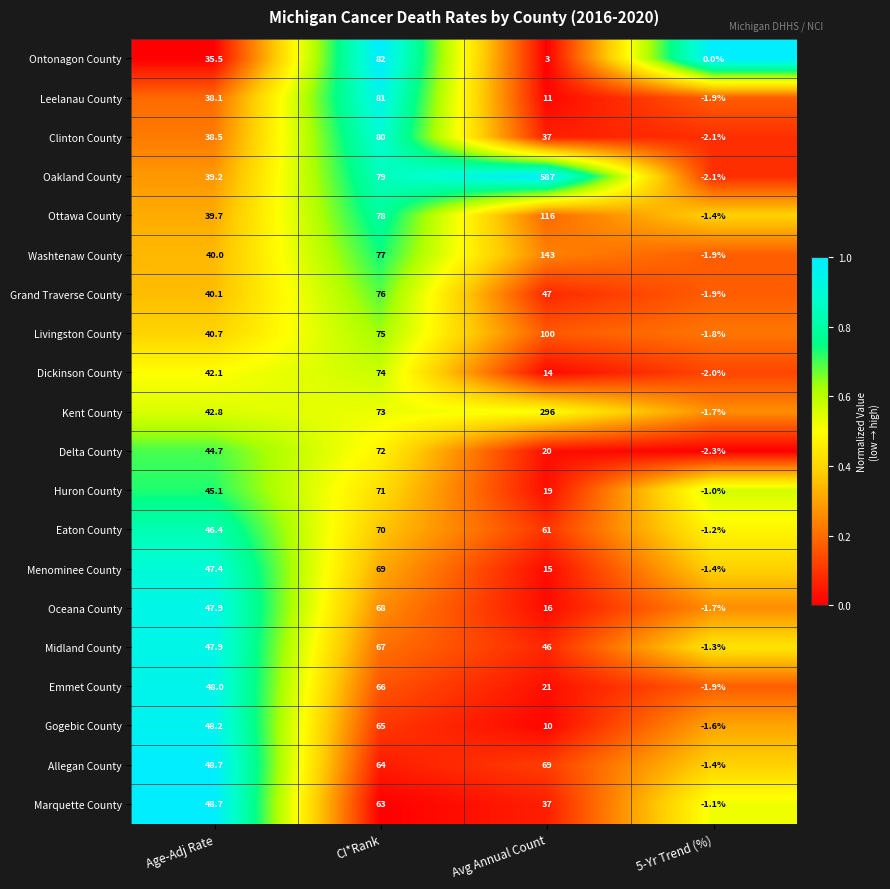

Which series has the largest range (max minus min)?

Oakland County